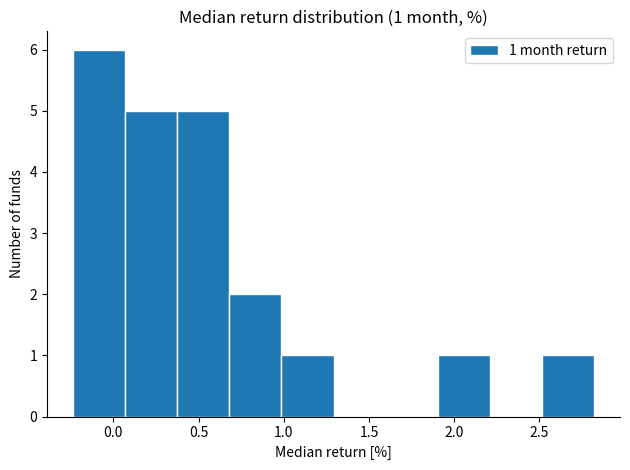

Over which range of the x-axis is the bar tallest?

-0.25 to 0.05